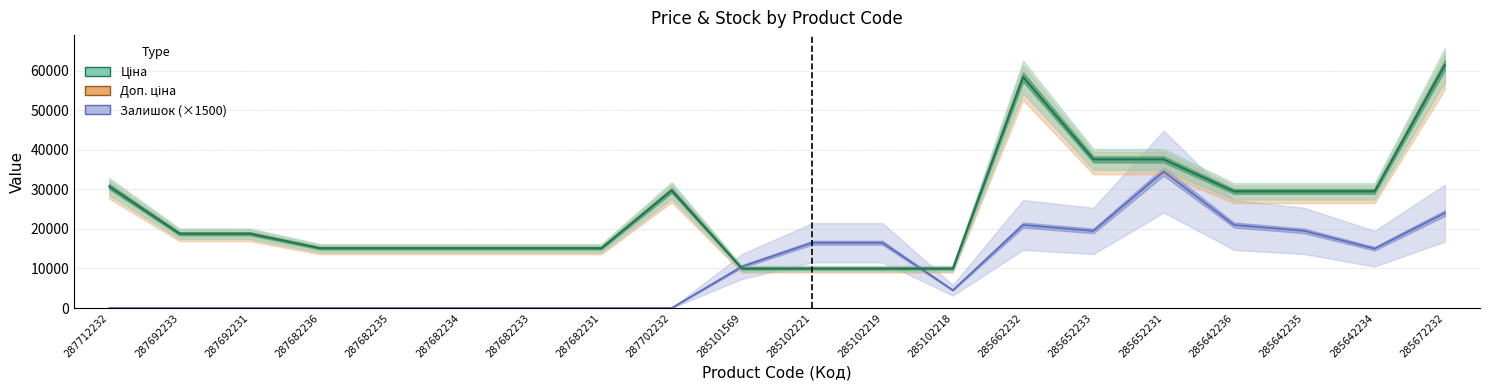

Which series has the widest spread of values?

Ціна